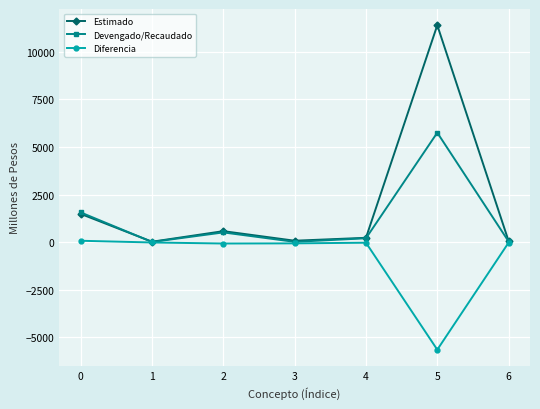

How many interior local peaks does the Estimado series have?

2